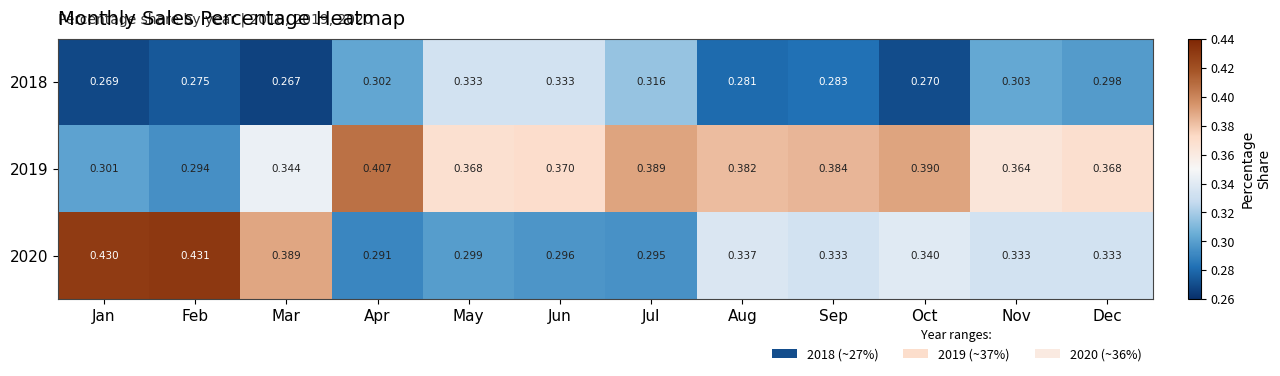

Is the value of 2018 at Dec greater than the value of 2020 at Apr?

Yes